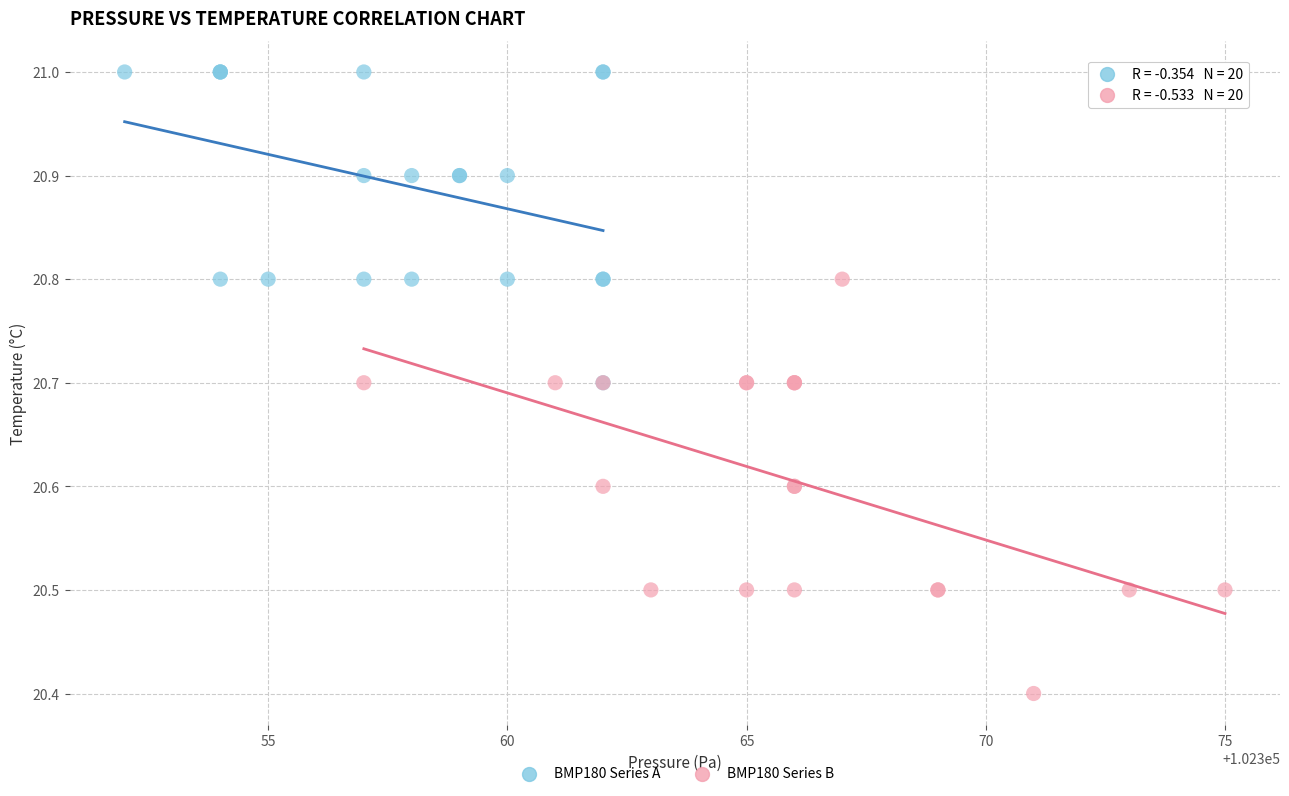

Which series reaches the minimum Y coordinate?

BMP180 Series B